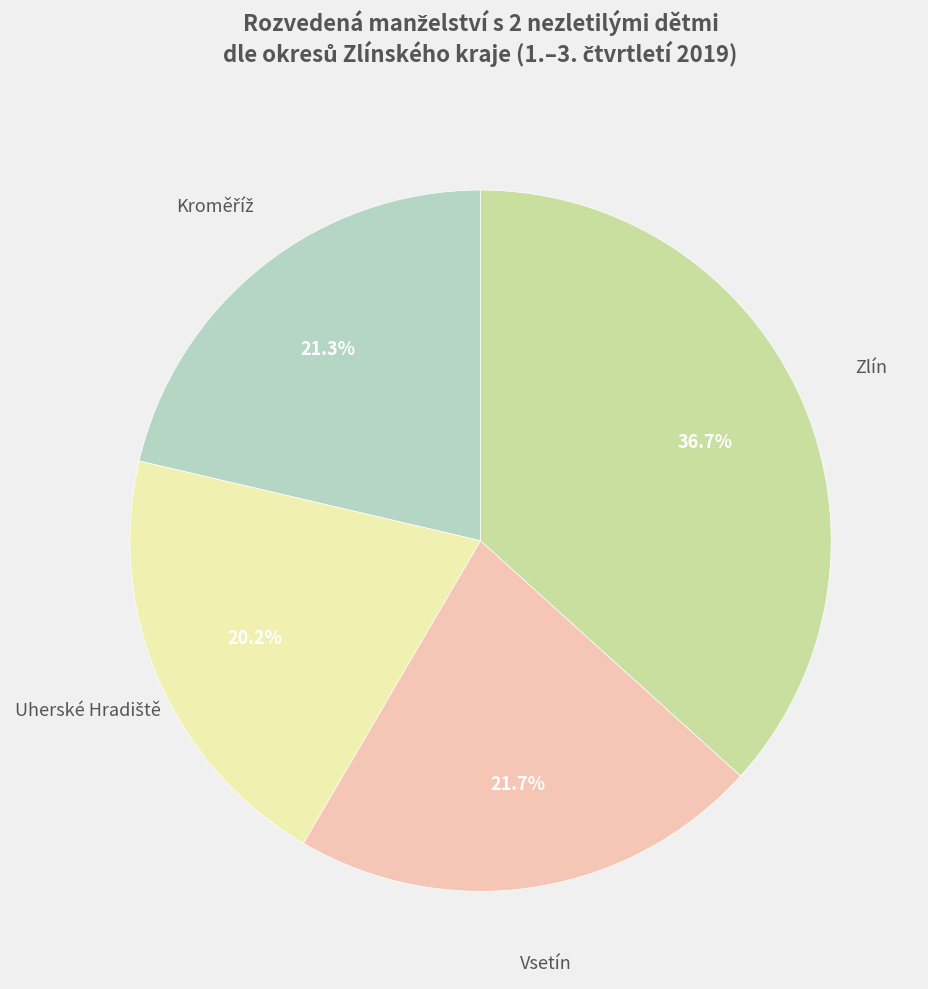

Do Zlín and Vsetín together represent more than half of the pie?

Yes